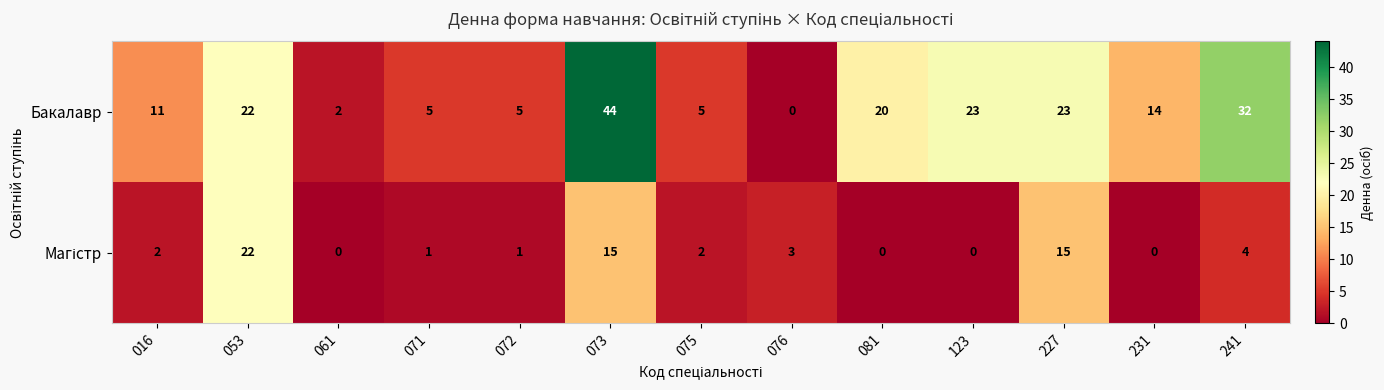

Is it true that Бакалавр equals 32 at 241?

True